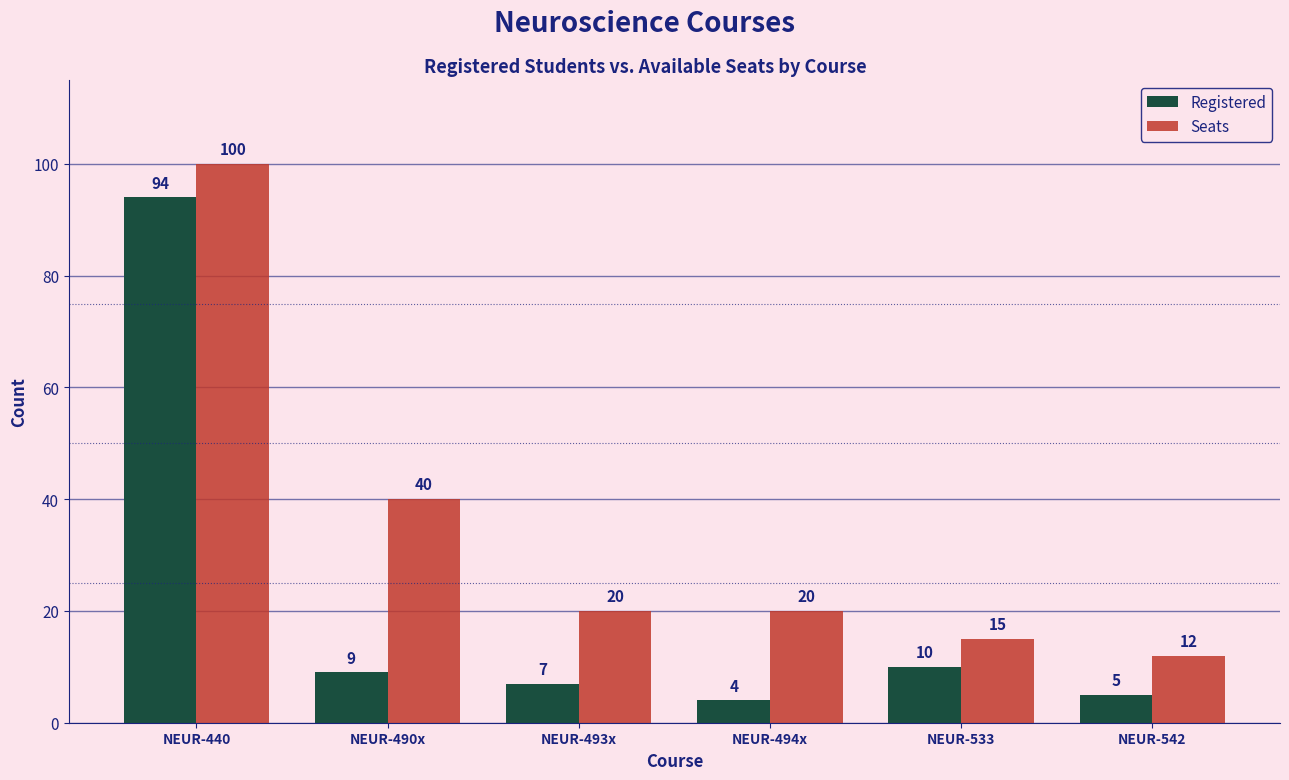

What are all the series names shown in the legend?

Registered, Seats